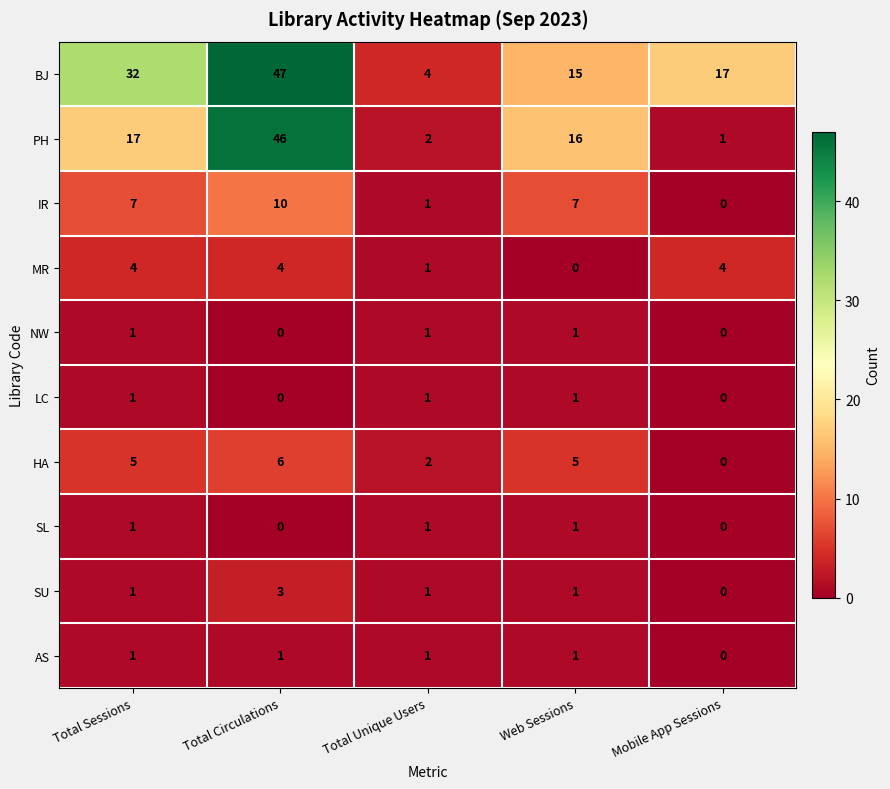

Where is BJ nearest to the value 25?

Total Sessions